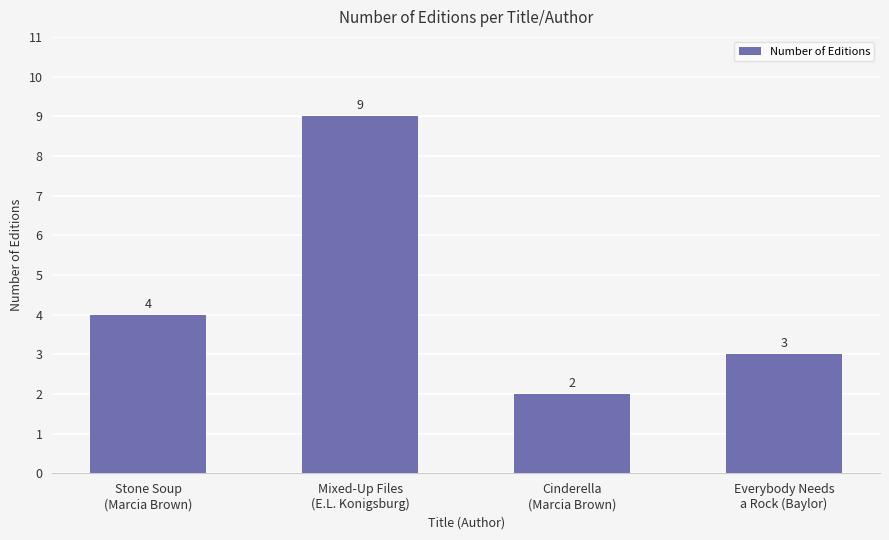

Is it true that the value at Cinderella
(Marcia Brown) is 2?

True